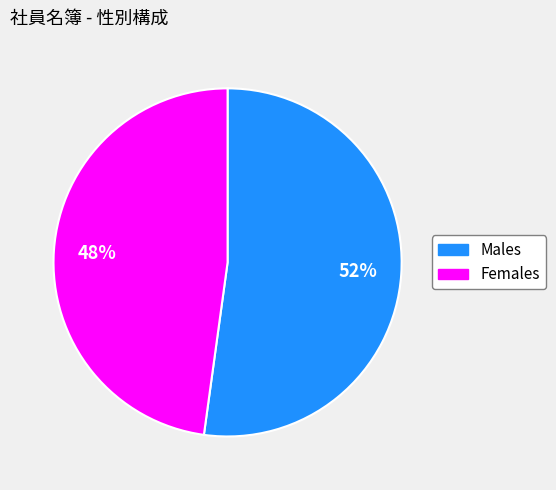

Which slice is the largest?

Males